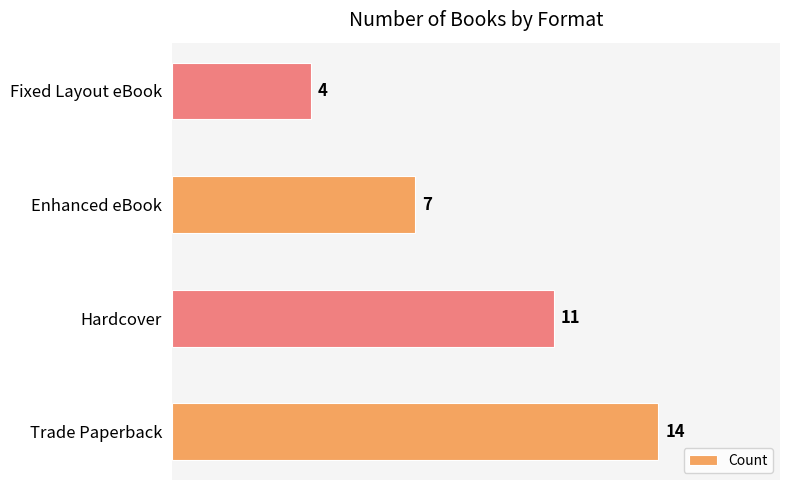

How many data points are less than 11?

2